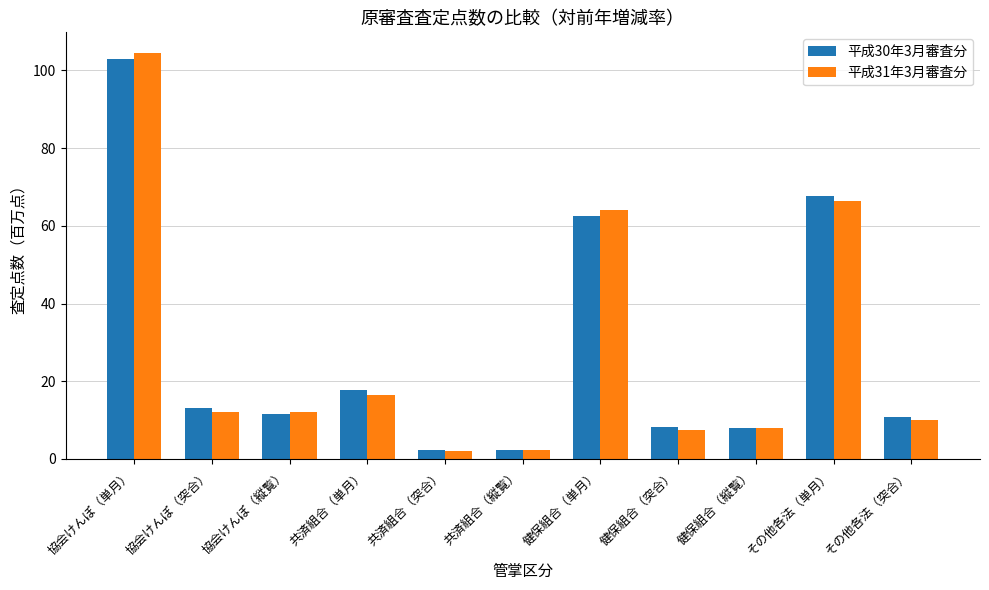

What is the approximate value of 平成31年3月審査分 at 協会けんぽ（縦覧）?

12.1